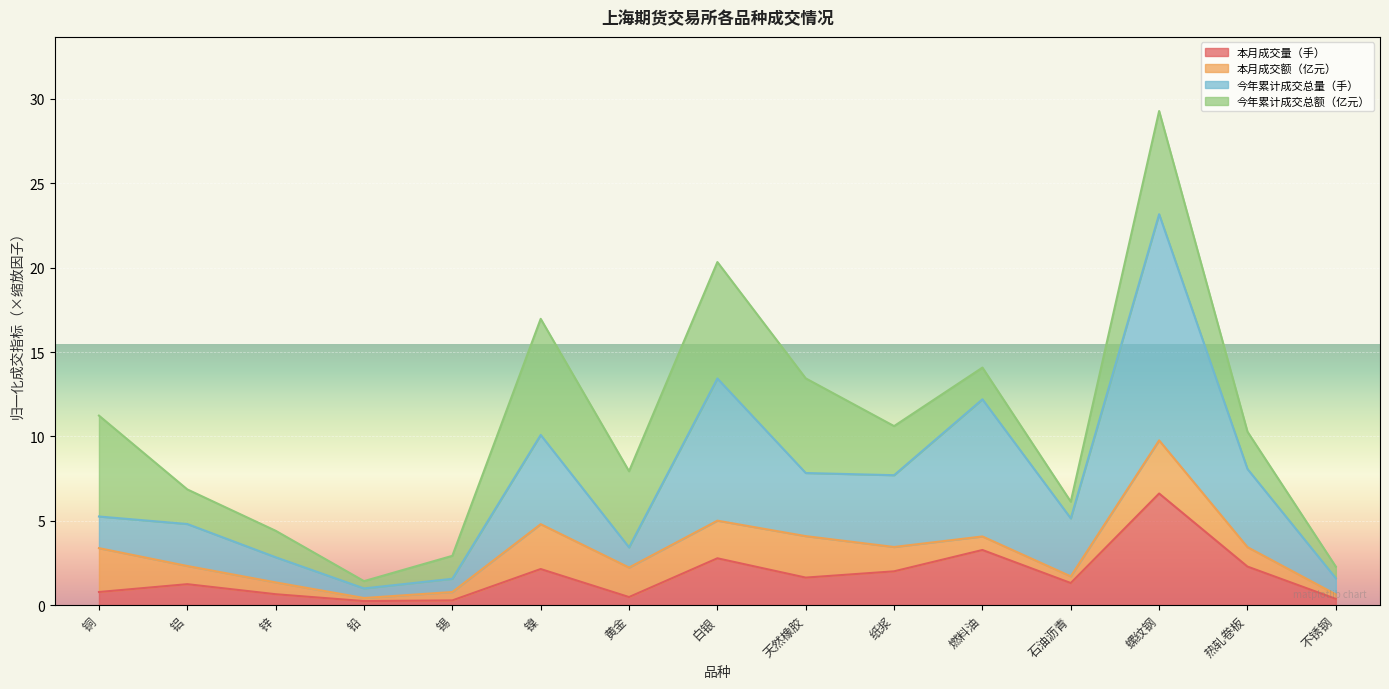

How many values in the 今年累计成交总量（手） series exceed 5?

9